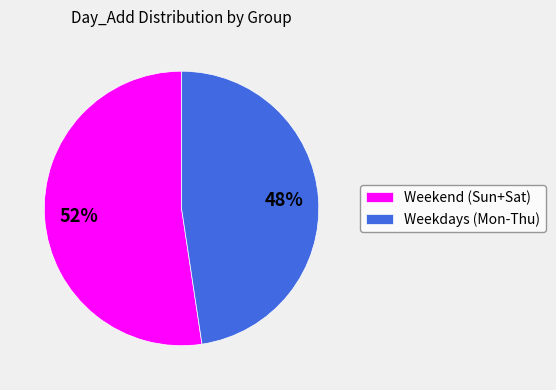

Do Weekend (Sun+Sat) and Weekdays (Mon-Thu) together represent more than half of the pie?

Yes